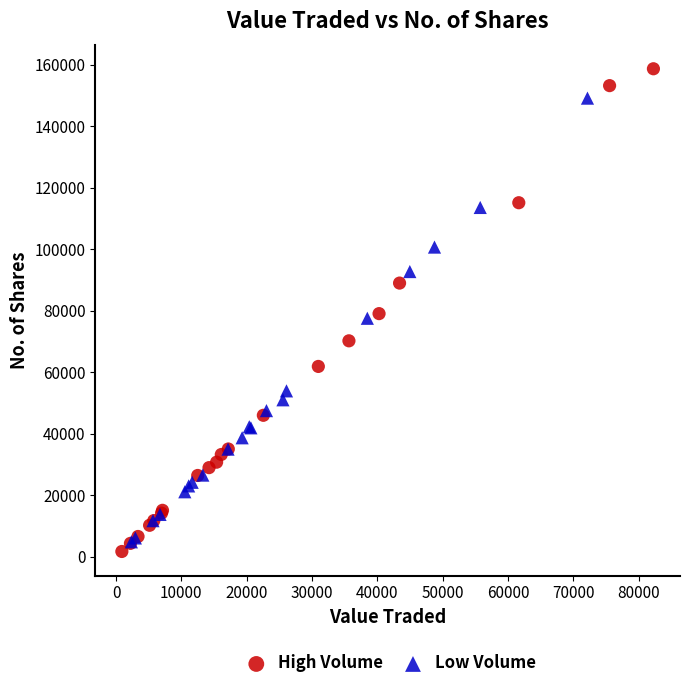

Which series has the widest spread of Y values?

High Volume